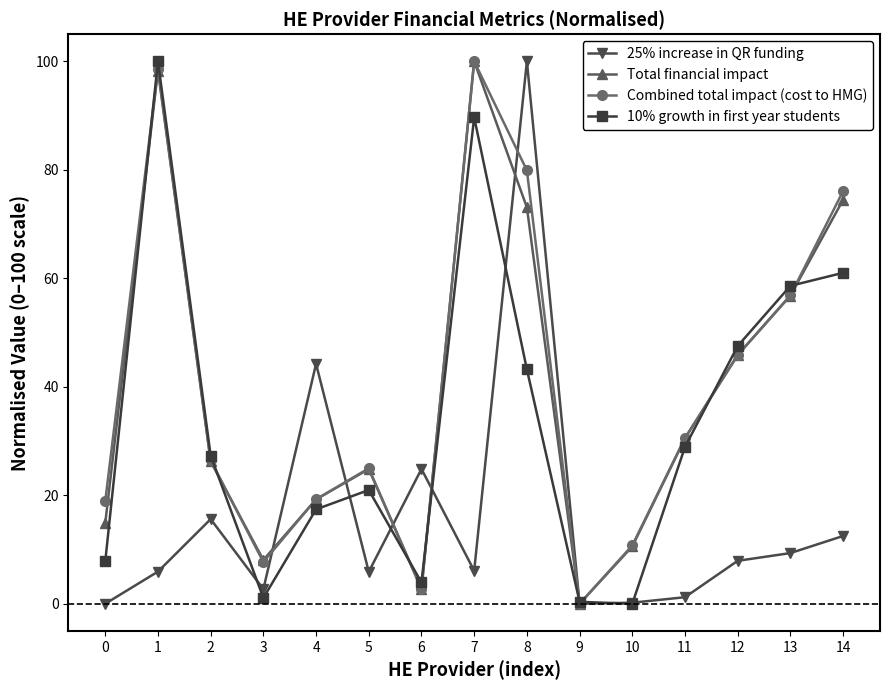

What is the difference between the maximum and second lowest values in the 10% growth in first year students series?

99.6